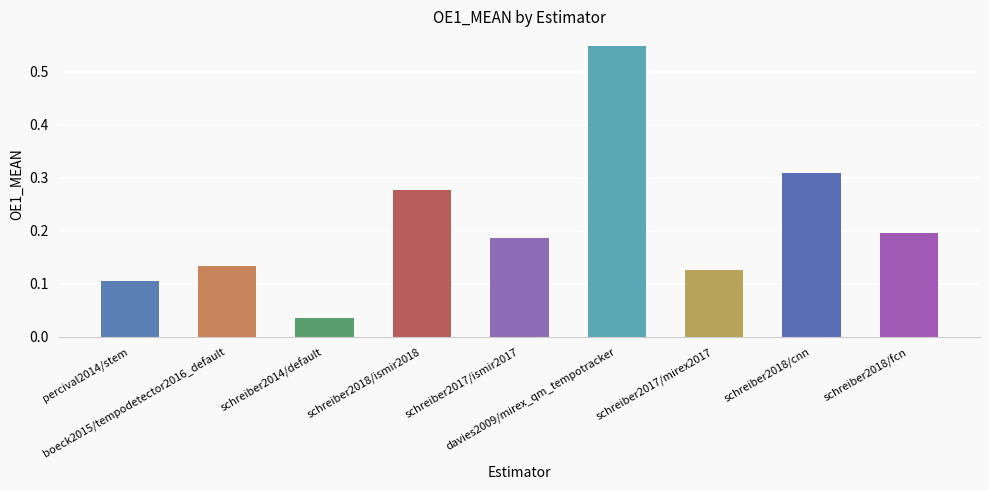

What is the sum of all values?

1.9